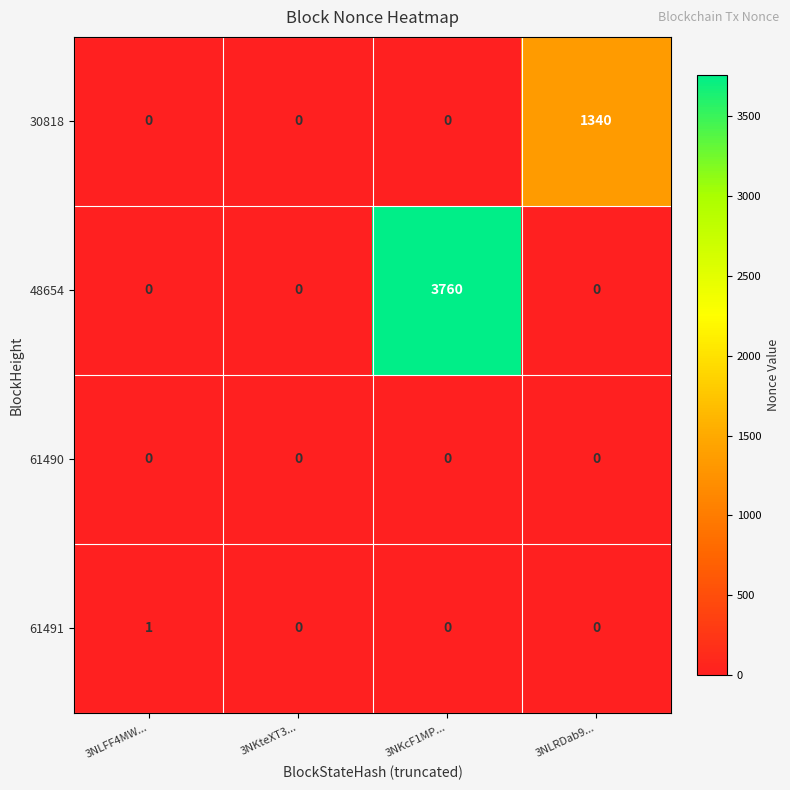

What is the greatest value displayed?

3760